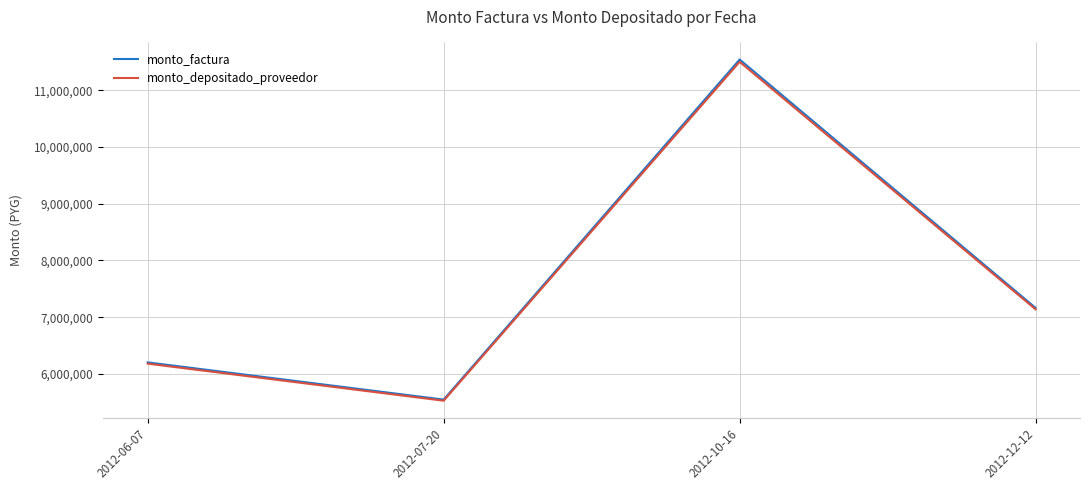

Read the monto_factura value at 2012-12-12, to the nearest 100.

7165000